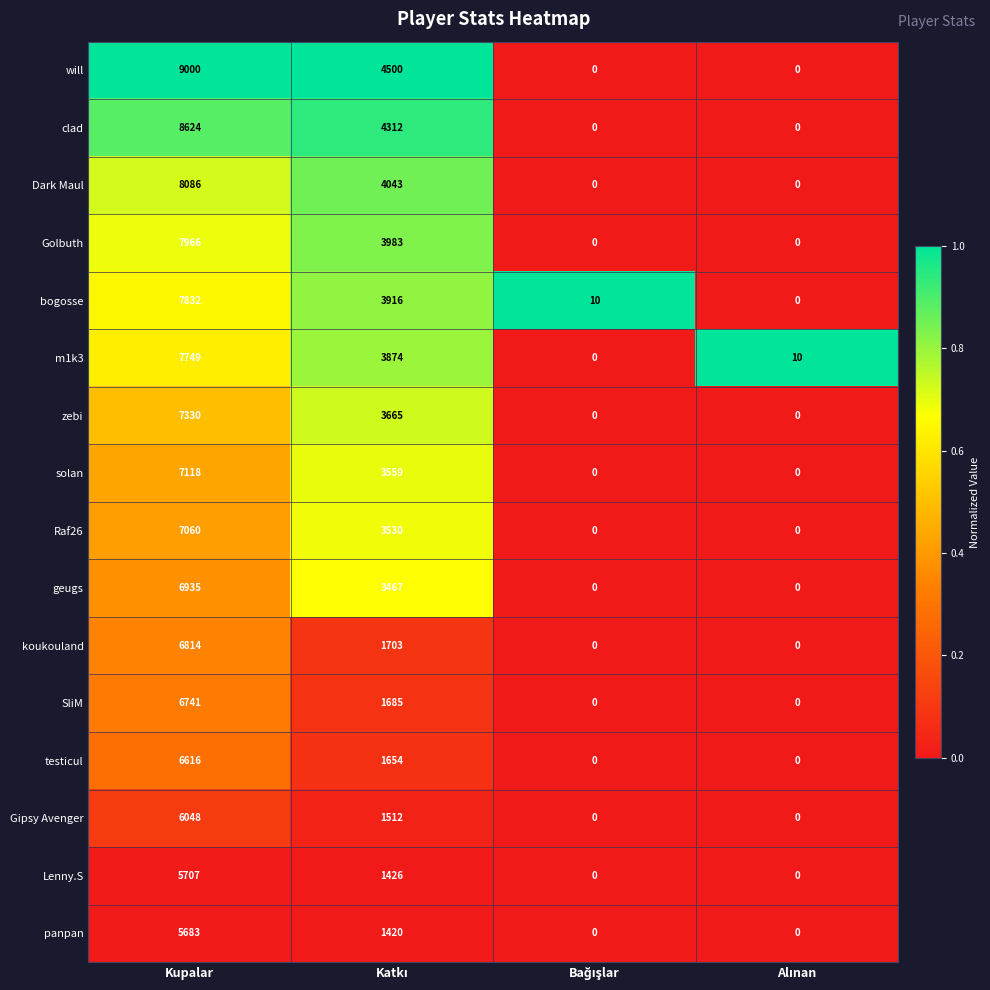

At which category is the sum across all series the highest?

Kupalar